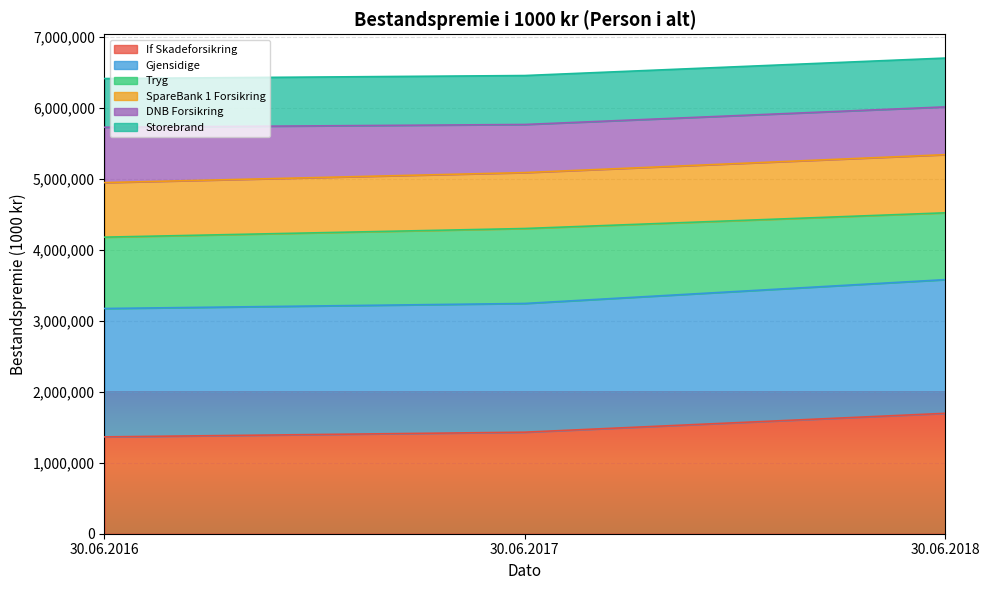

What is the difference between the If Skadeforsikring values at 30.06.2016 and 30.06.2018?

331681